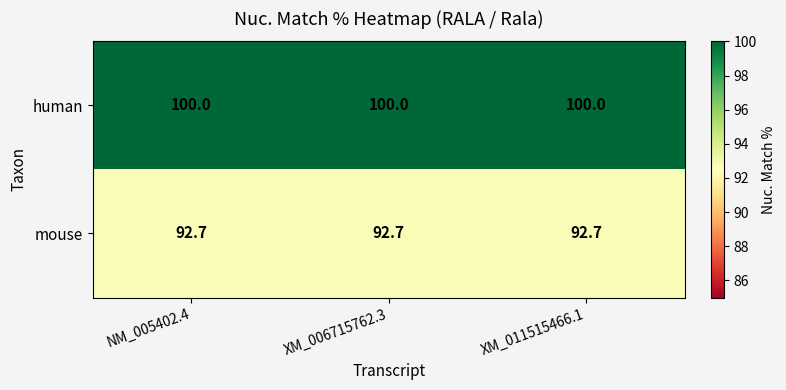

Read the mouse value at XM_011515466.1.

92.7